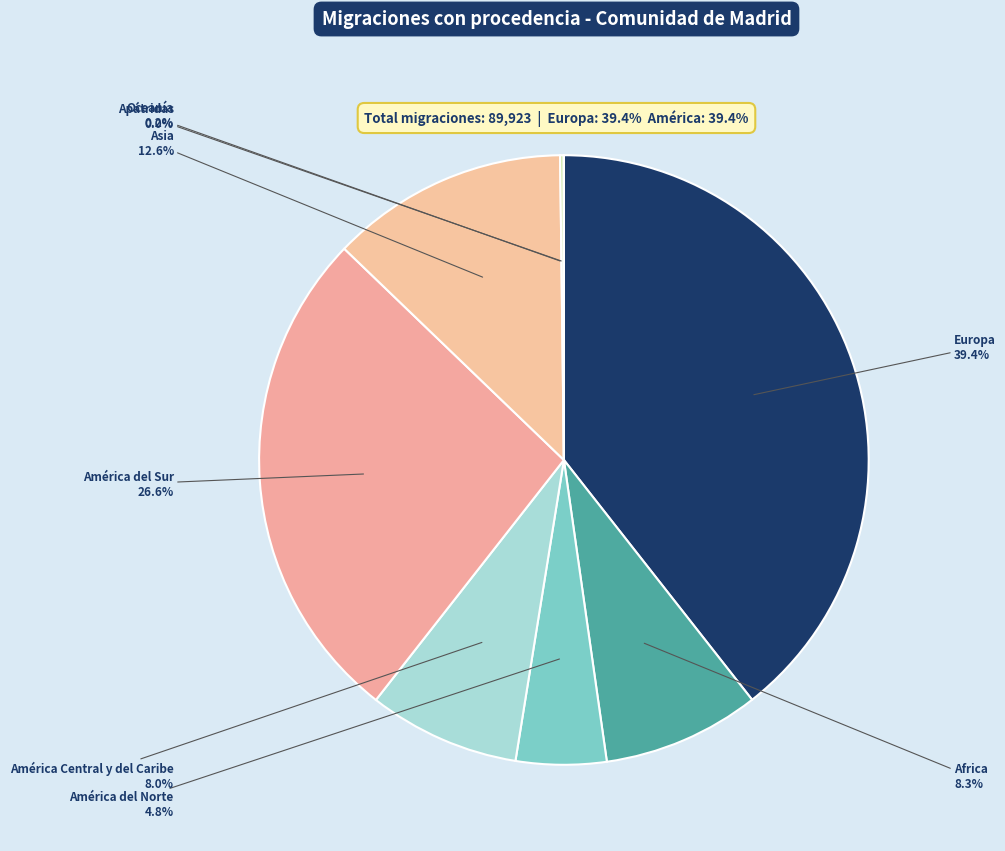

To the nearest percent, what percentage of the pie is Europa?

39%